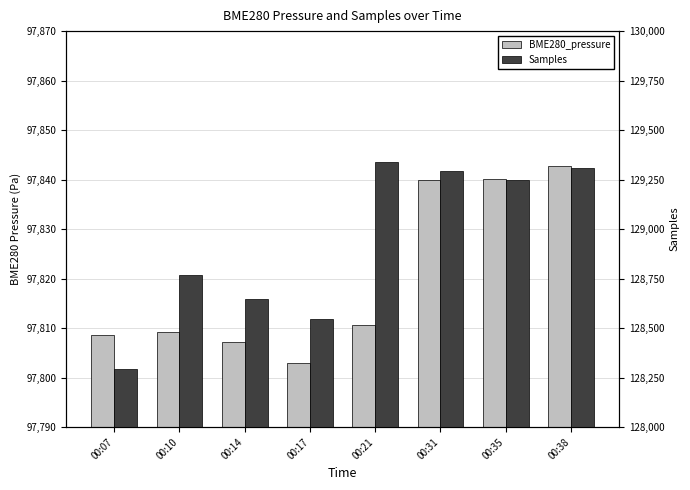

What is the difference between the highest and lowest values at 00:07?

30486.5